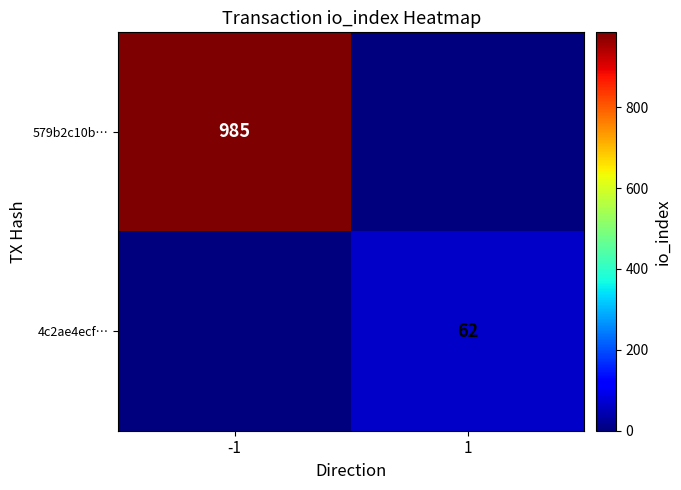

At how many categories does at least one series exceed 264?

1